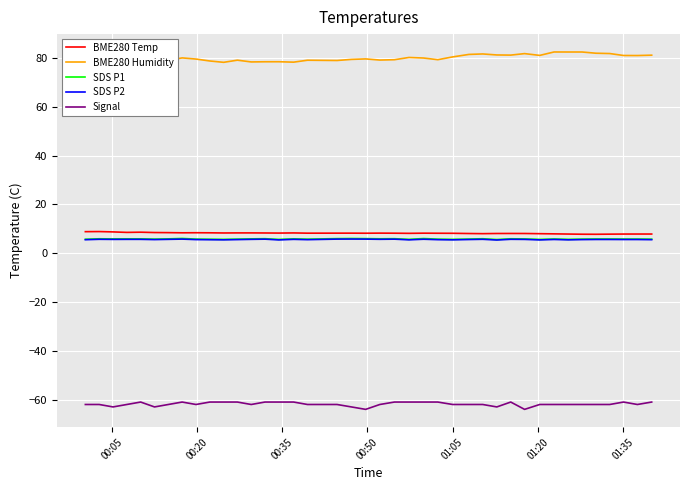

True or false: Signal and SDS P2 intersect in this chart.

False